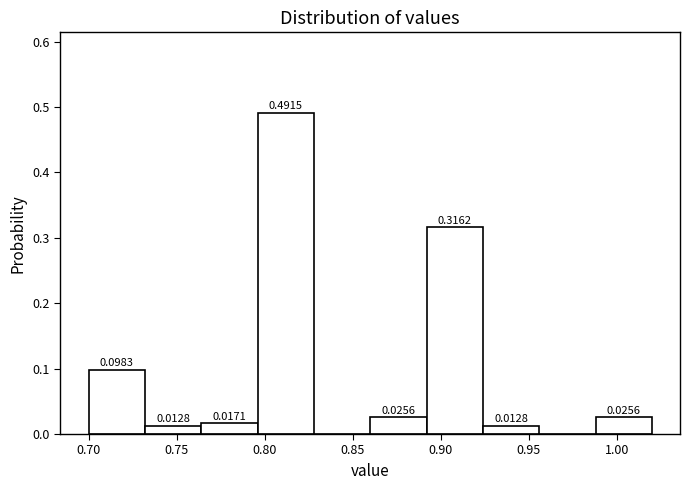

Which range on the x-axis has the tallest bar?

0.796 to 0.828